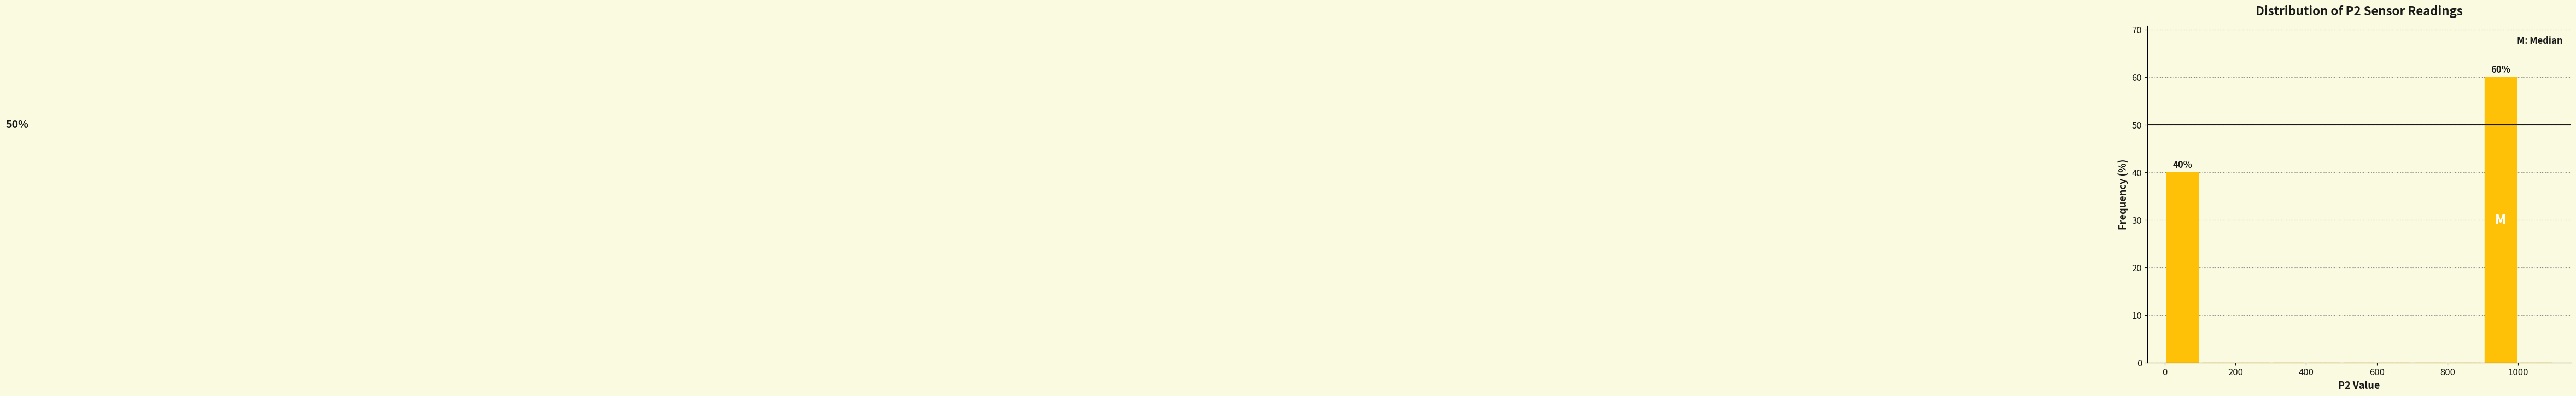

Over which range of the x-axis is the bar tallest?

900 to 1000